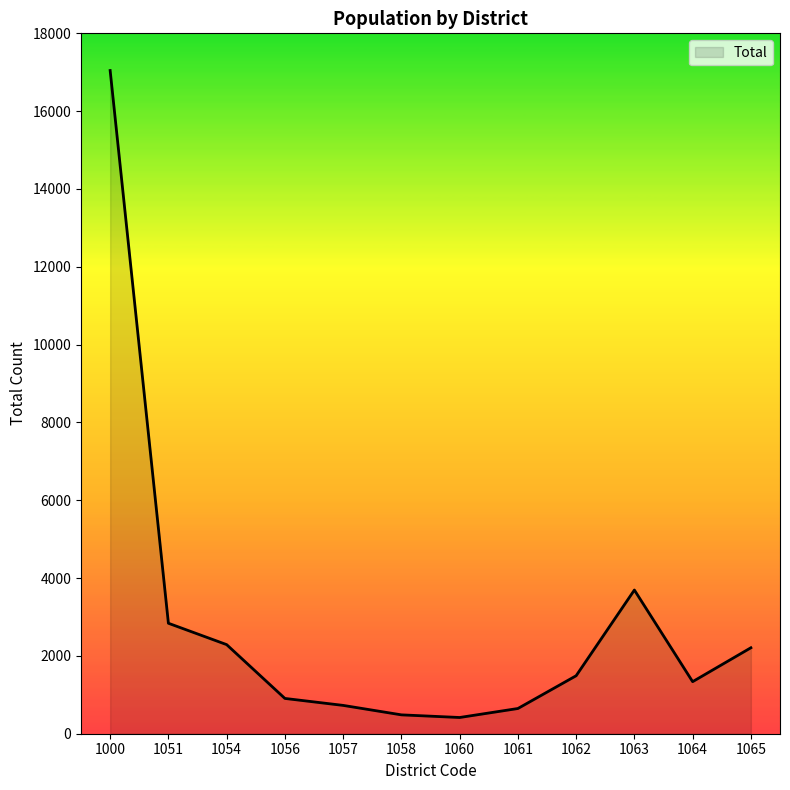

What is the change in value from 1056 to 1063?

+2786